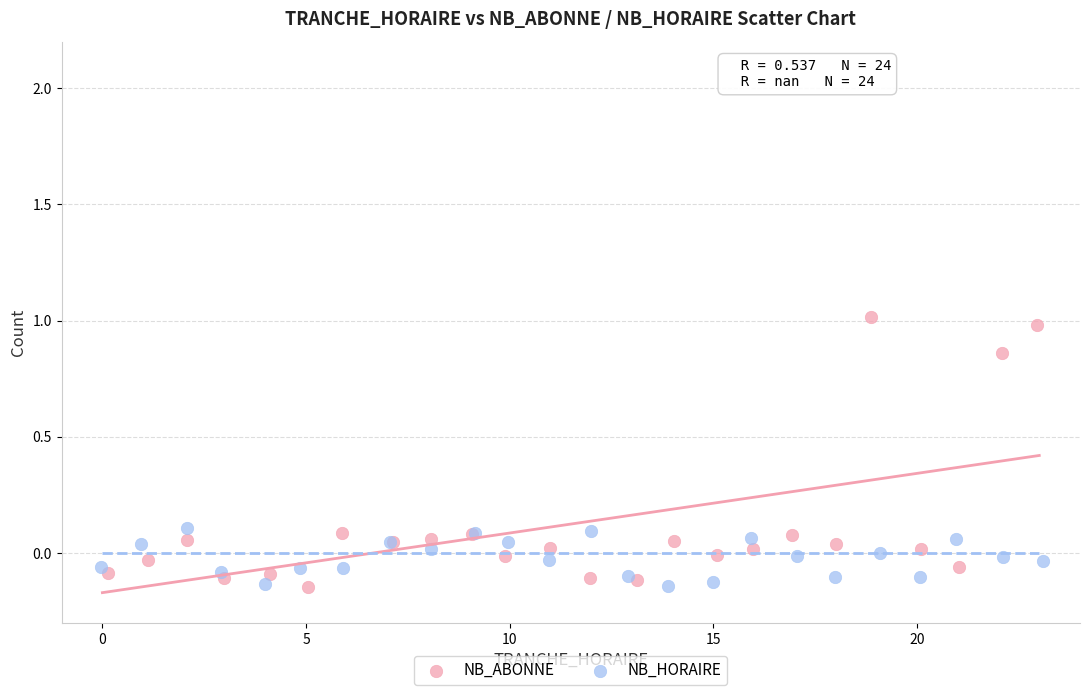

Which series has the widest spread of Y values?

NB_ABONNE